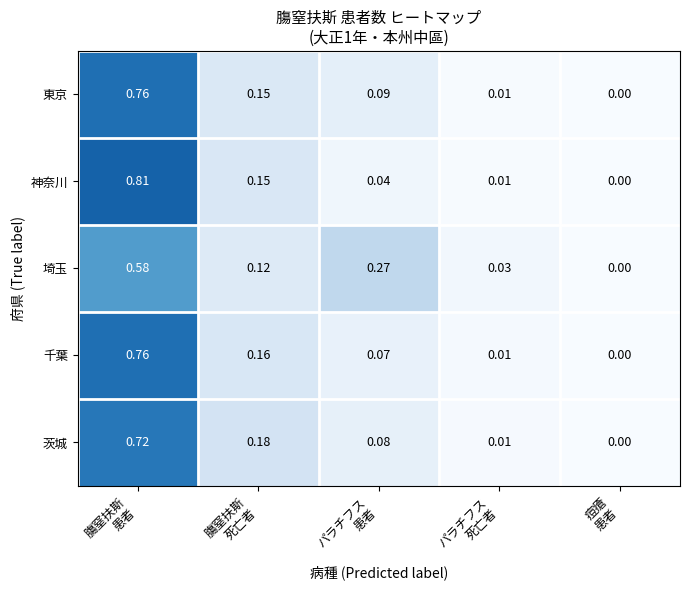

How many data points does each series have?

5